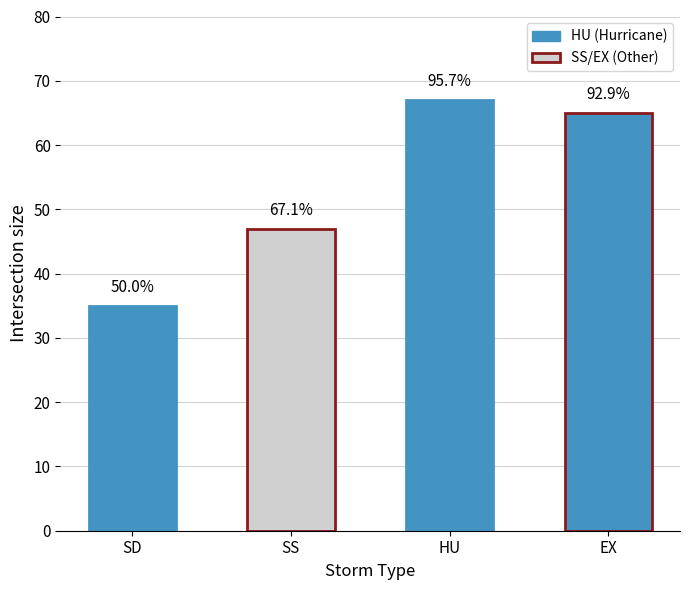

Rank the categories by value from highest to lowest.

HU, EX, SS, SD